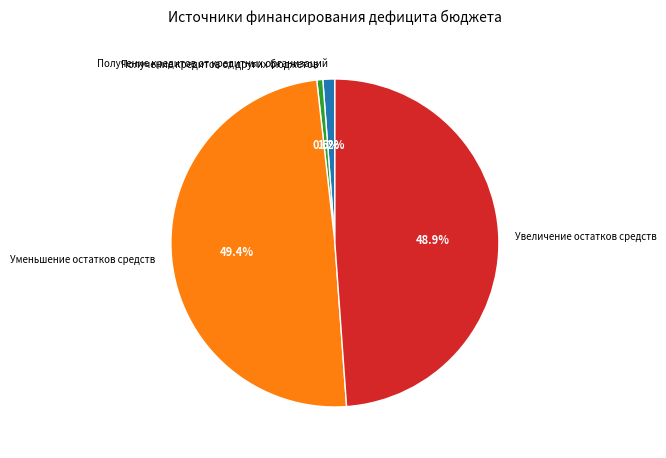

What is the ratio of the value at Получение кредитов от других бюджетов to the value at Получение кредитов от кредитных организаций?

0.5